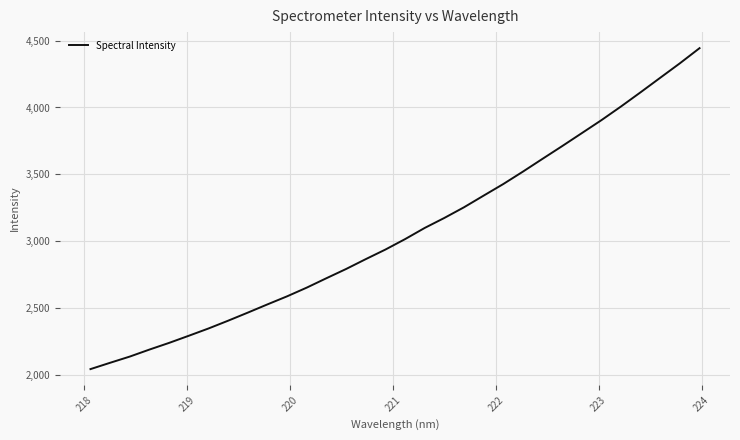

What is the average value?

3073.2